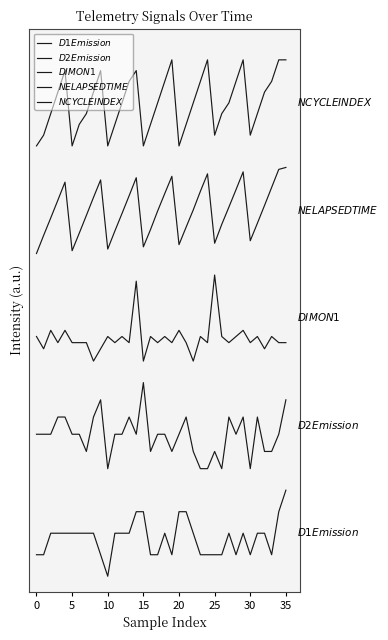

Is this an area chart (filled region under the line)?

No